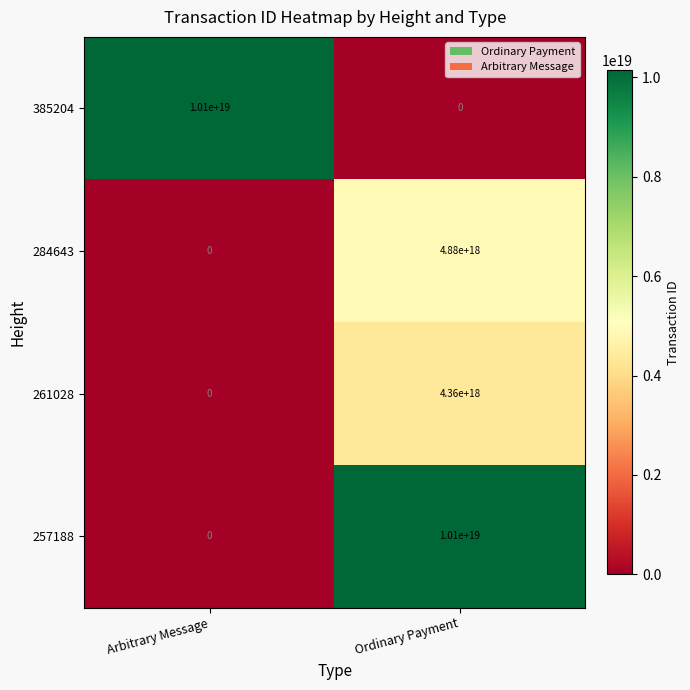

List the labels in order of 385204 value, smallest first.

Ordinary Payment, Arbitrary Message